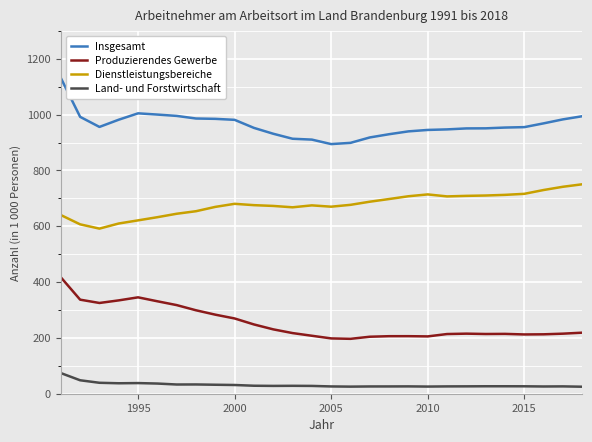

List the series in order of their peak value, lowest first.

Land- und Forstwirtschaft, Produzierendes Gewerbe, Dienstleistungsbereiche, Insgesamt